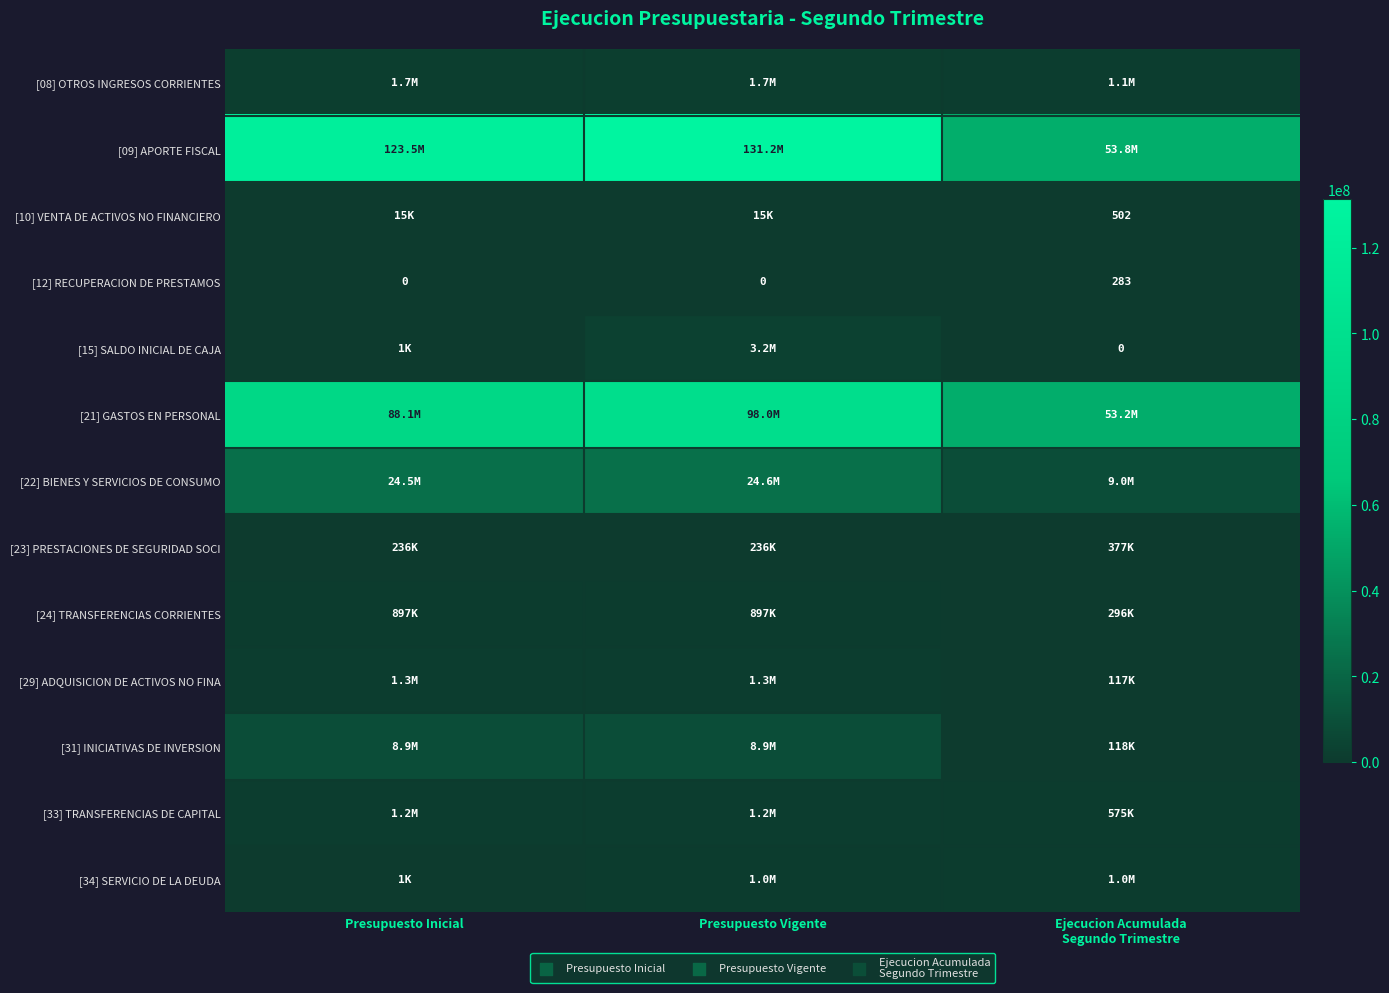

How many categories are shown in the chart?

3